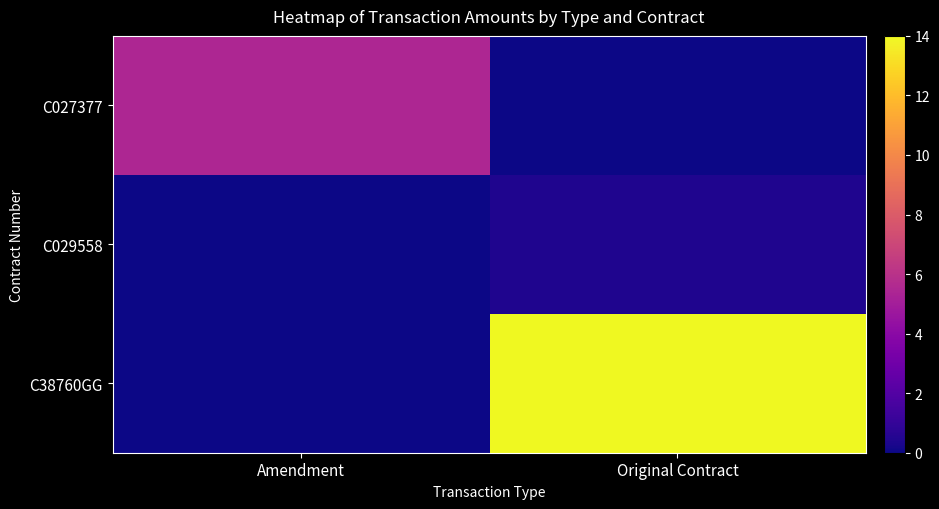

What is the total value across all series at Amendment?

5.4